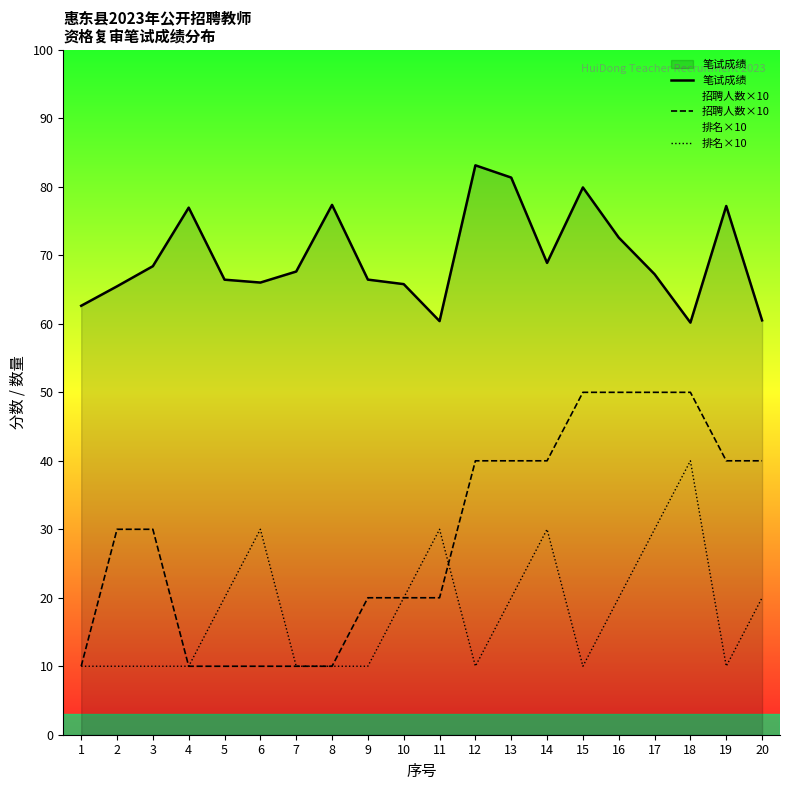

Rank the series by their maximum value, from highest to lowest.

笔试成绩, 招聘人数×10, 排名×10